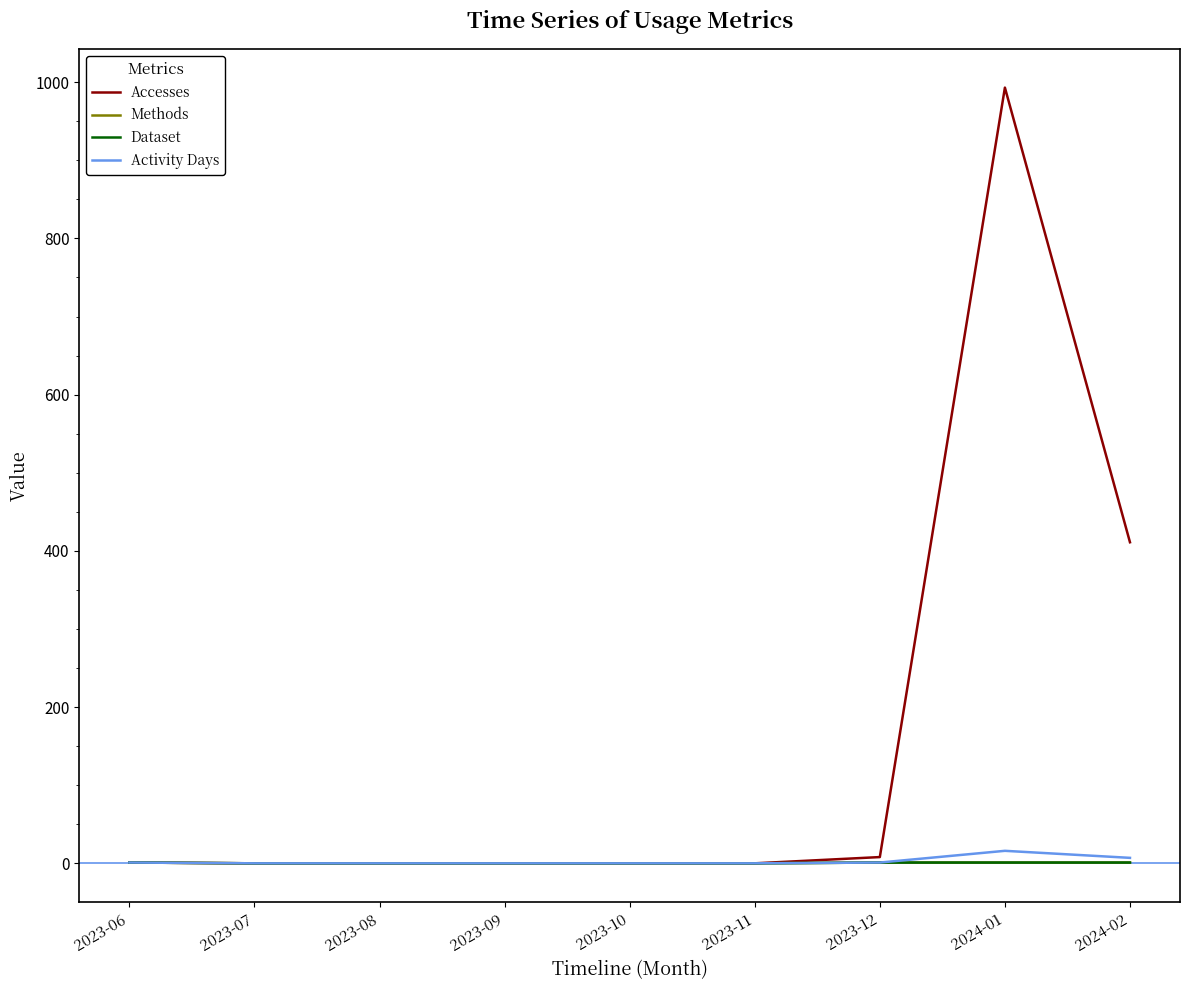

Reading left to right, transcribe all the data shown in this chart.

Accesses: 2023-06=1	2023-07=0	2023-08=0	2023-09=0	2023-10=0	2023-11=0	2023-12=8	2024-01=993	2024-02=411
Methods: 2023-06=1	2023-07=0	2023-08=0	2023-09=0	2023-10=0	2023-11=0	2023-12=1	2024-01=1	2024-02=1
Dataset: 2023-06=1	2023-07=0	2023-08=0	2023-09=0	2023-10=0	2023-11=0	2023-12=1	2024-01=1	2024-02=1
Activity Days: 2023-06=1	2023-07=0	2023-08=0	2023-09=0	2023-10=0	2023-11=0	2023-12=1	2024-01=16	2024-02=7